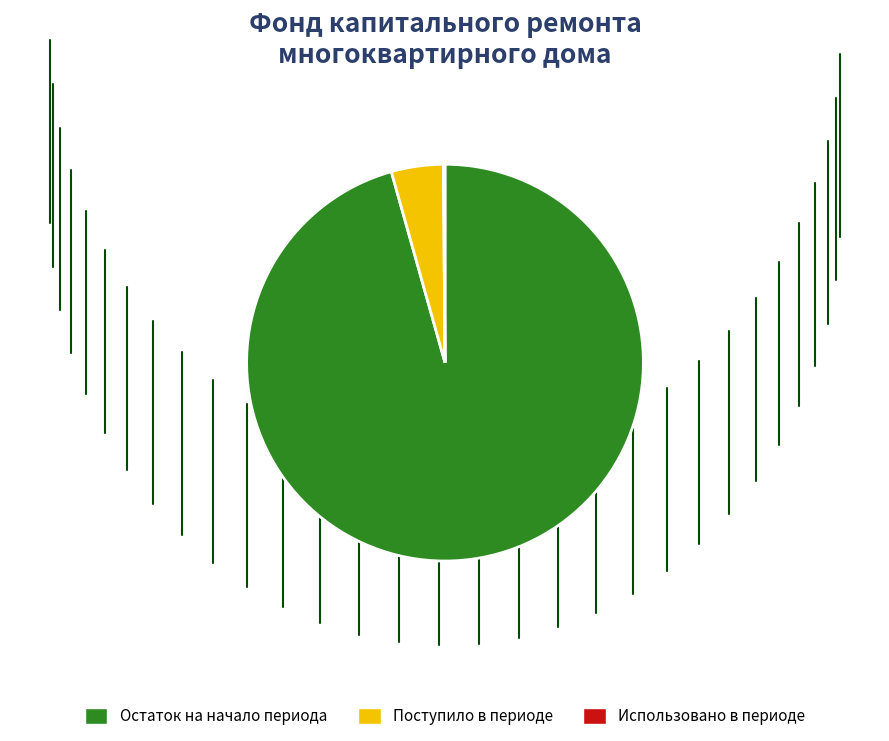

The Остаток на начало периода slice represents 96% of the pie. True or false?

True